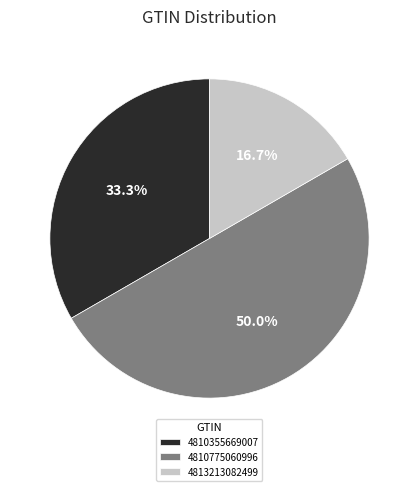

What is the ratio of the value at 4810355669007 to the value at 4810775060996?

0.7